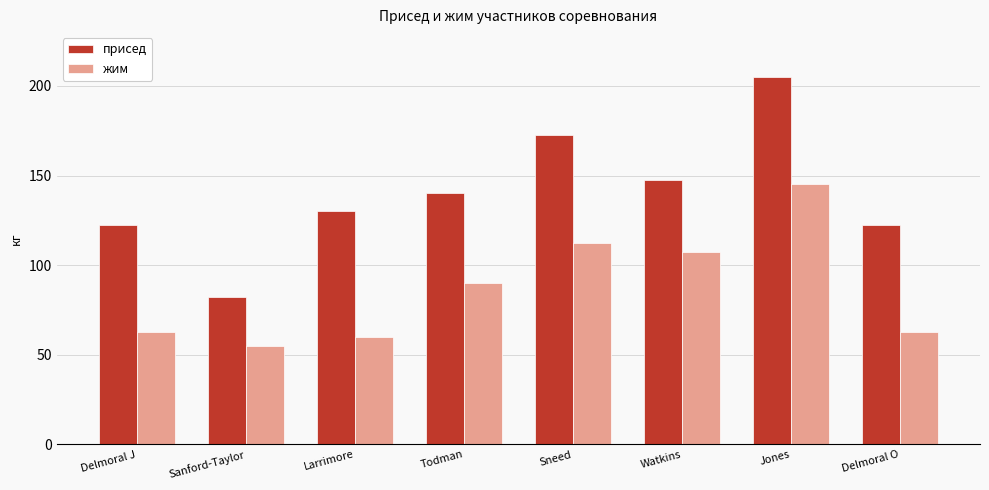

Which series has the largest total across all categories?

присед